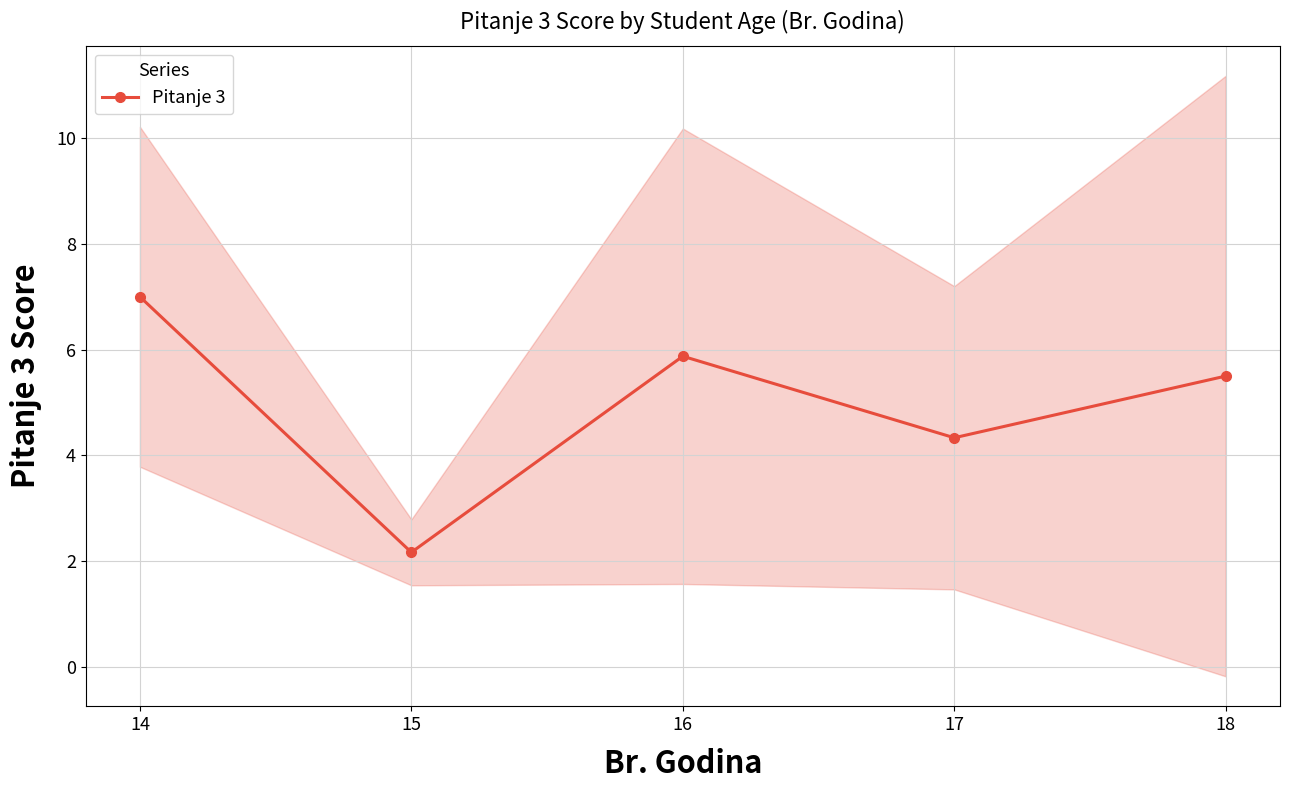

How many lines are shown in the chart?

1